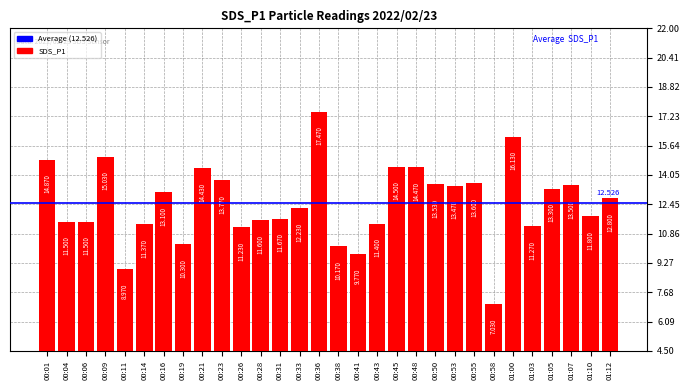

What is the difference between the values at 00:41 and 00:31?

1.9